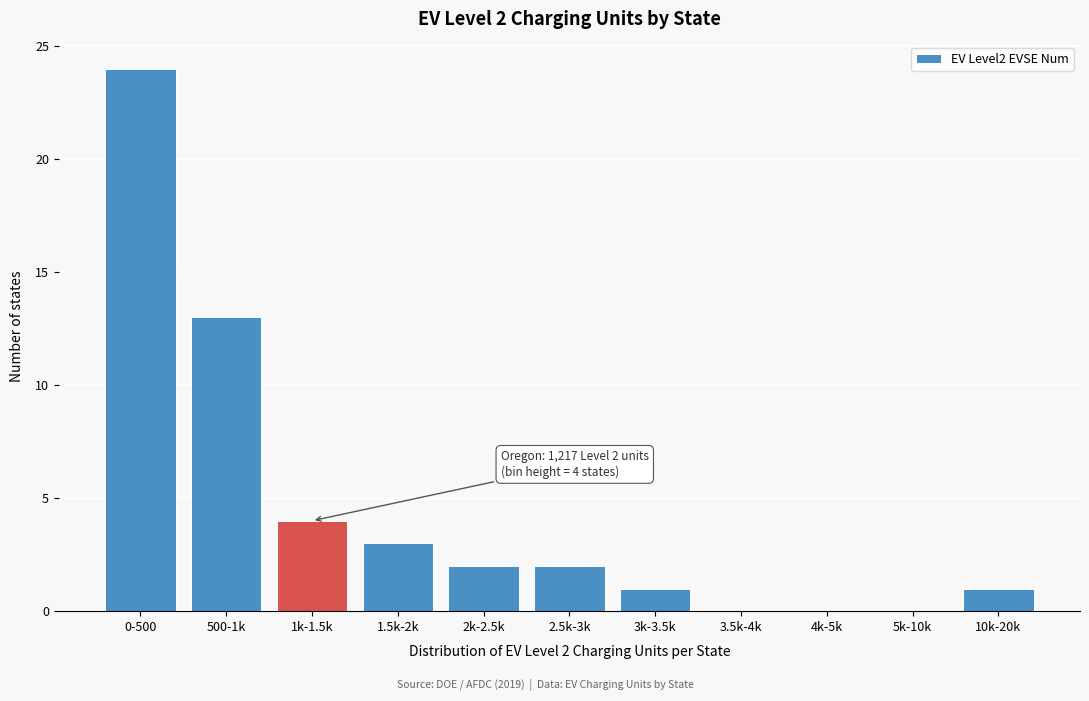

Reading left to right, extract all data points from this chart.

0-500=24	500-1k=13	1k-1.5k=4	1.5k-2k=3	2k-2.5k=2	2.5k-3k=2	3k-3.5k=1	3.5k-4k=0	4k-5k=0	5k-10k=0	10k-20k=1